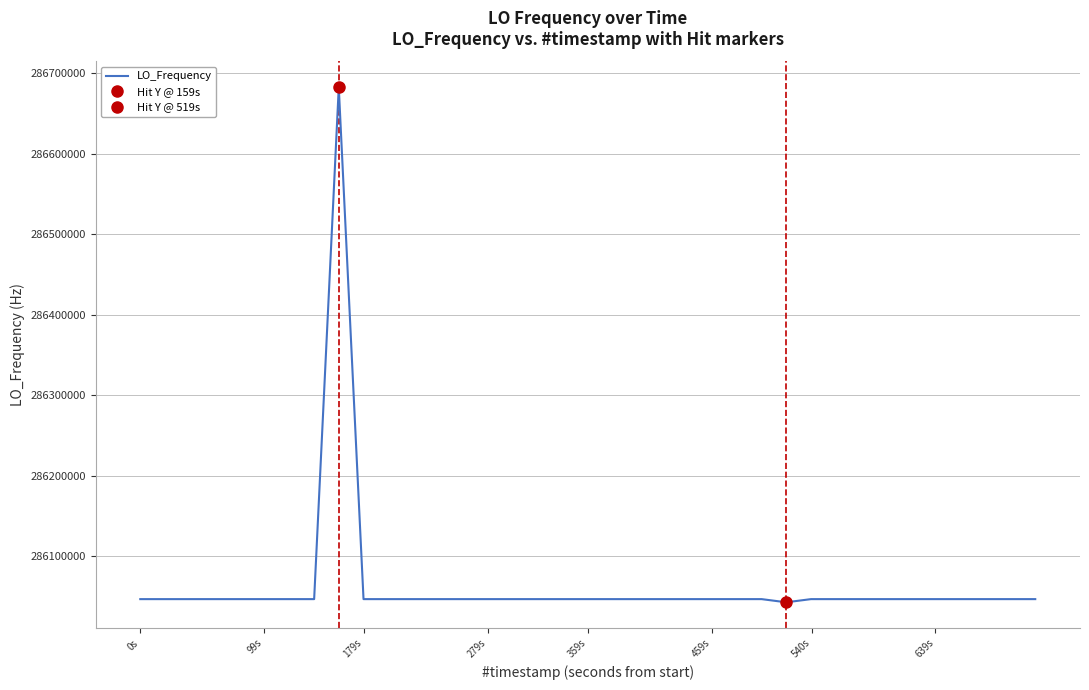

What is the lowest value of the LO_Frequency series?

286043059.3